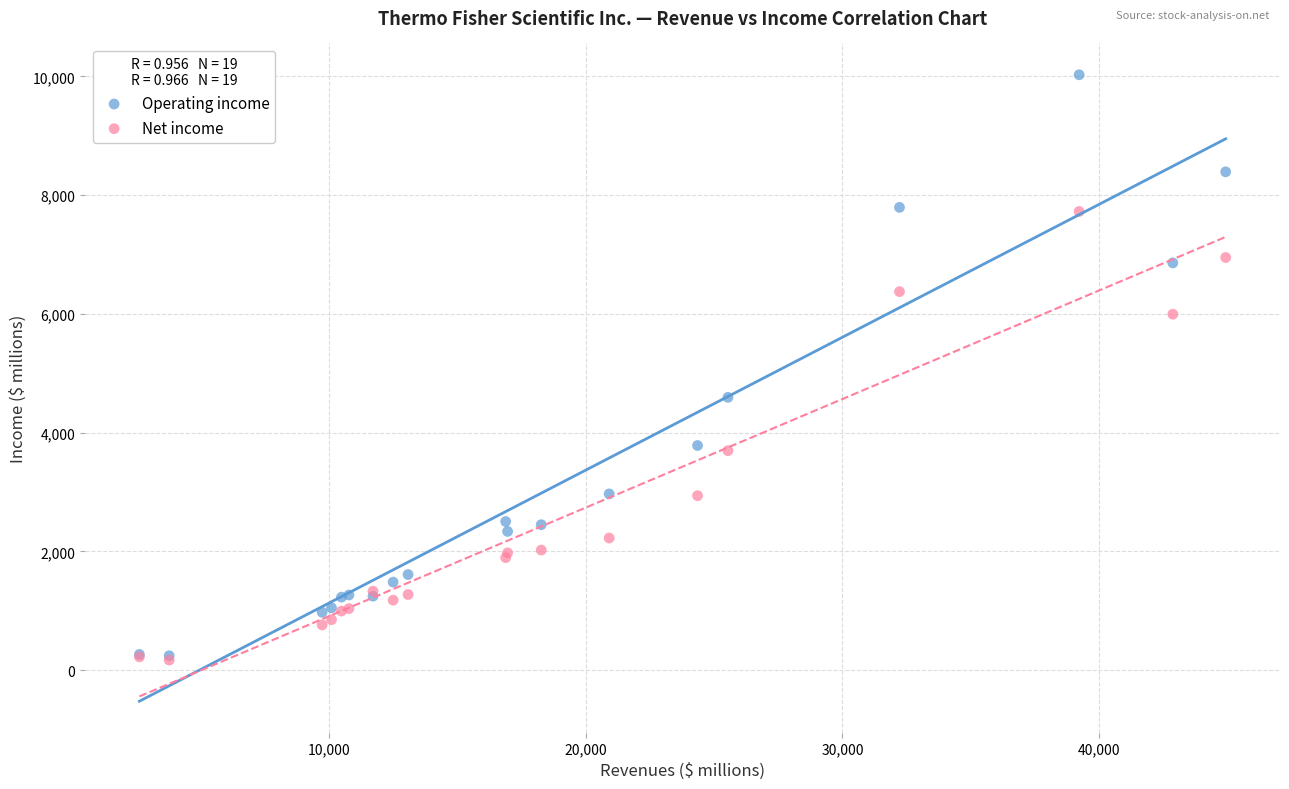

Which series reaches the maximum Y coordinate?

Operating income